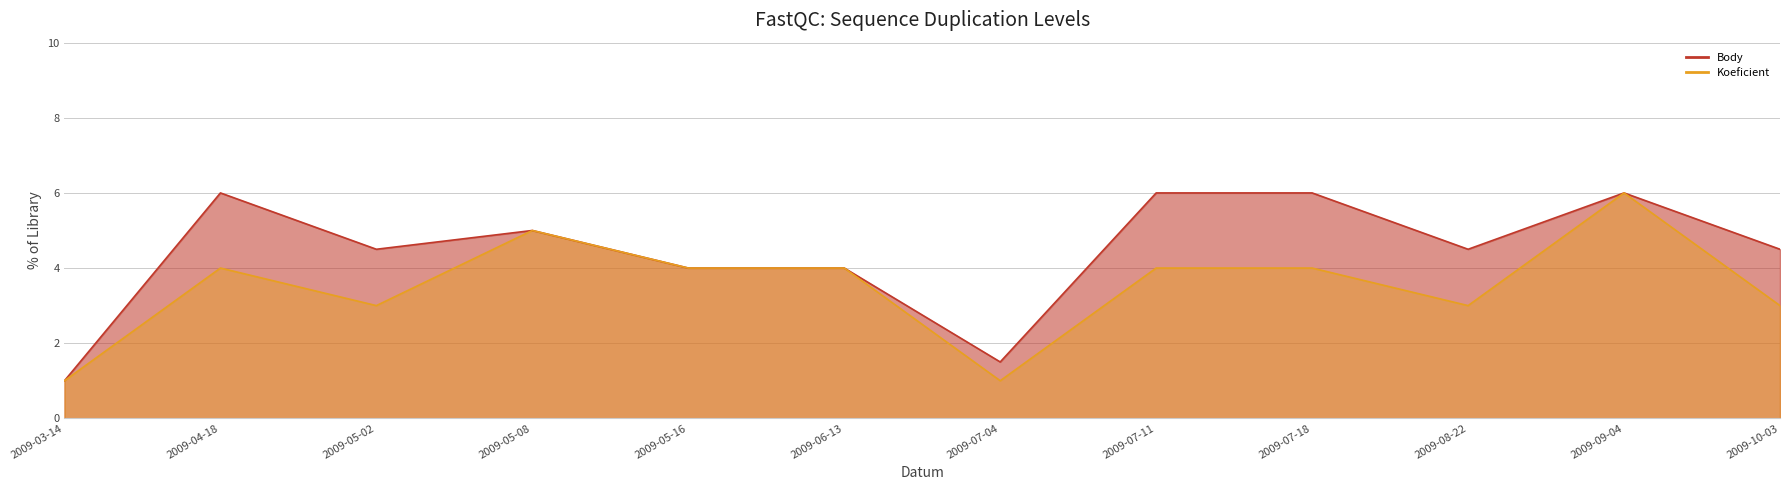

True or false: Koeficient and Body intersect in this chart.

False